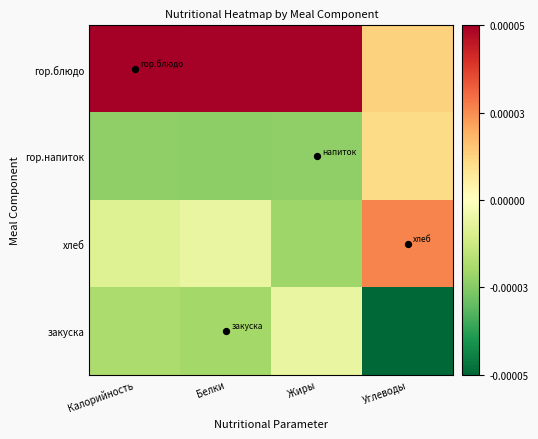

How many data points does each series have?

4